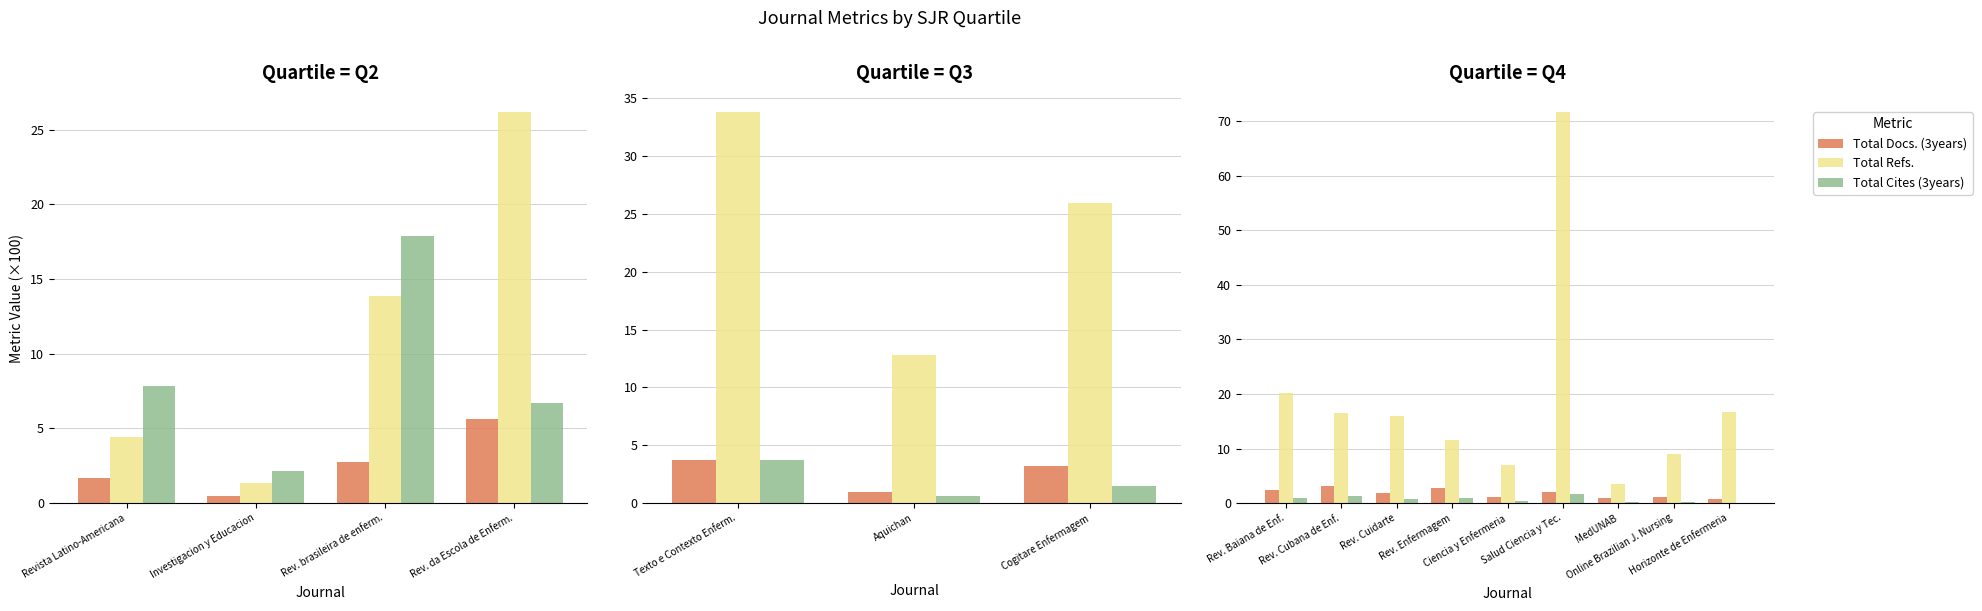

Which series has the widest spread of values?

Total Refs.